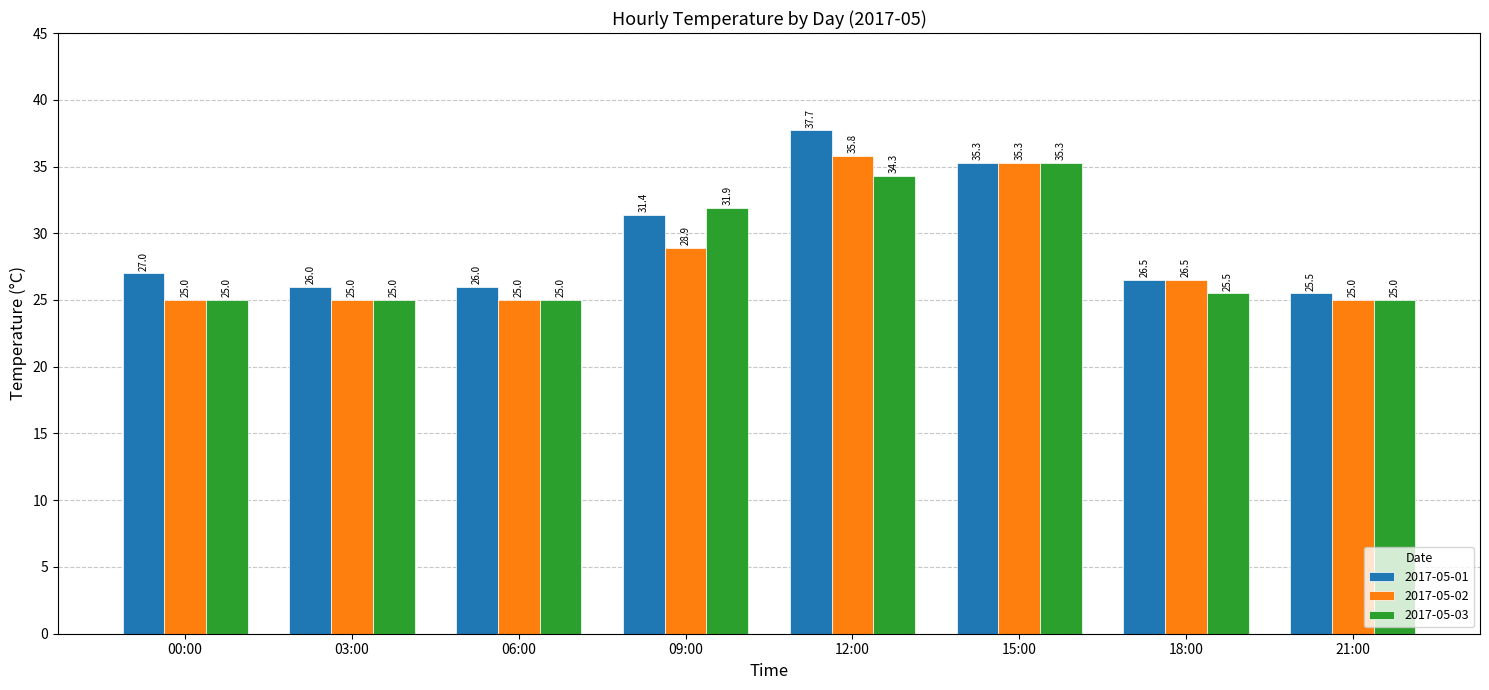

At which category is the sum across all series the highest?

12:00